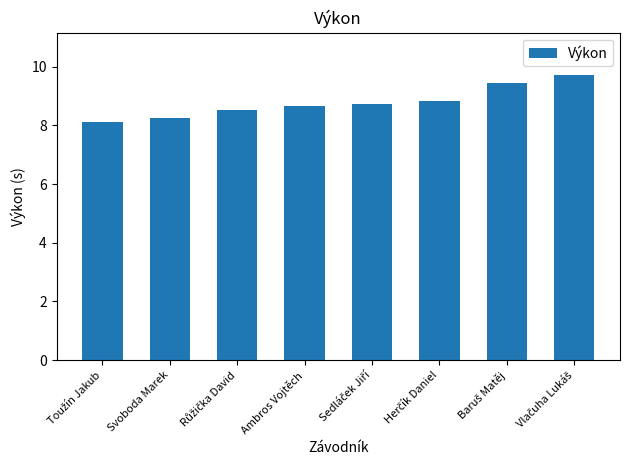

What is the change in value from Svoboda Marek to Ambros Vojtěch?

+0.4